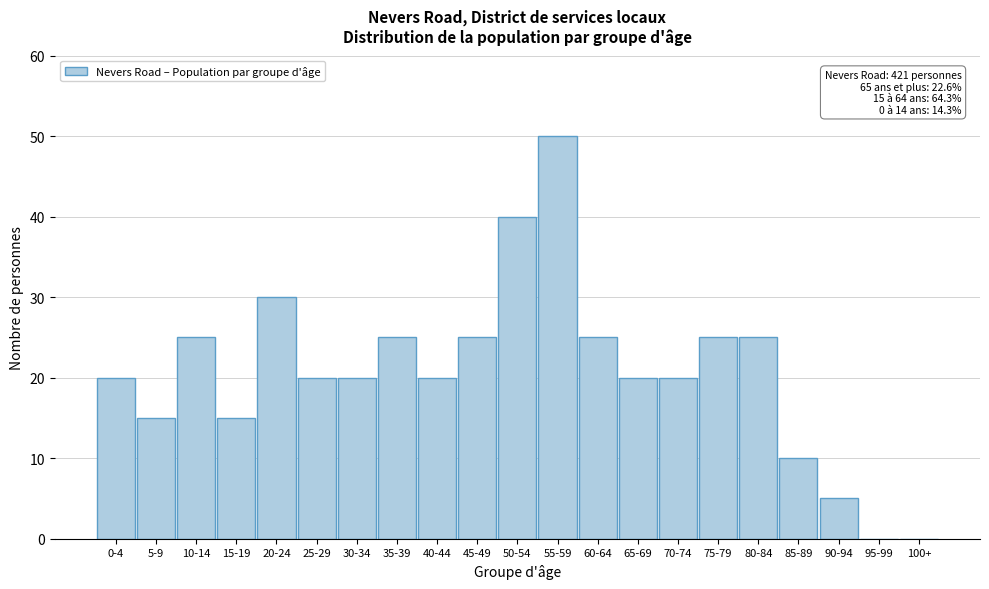

Reading left to right, what are all the values shown in this chart?

0-4=20	5-9=15	10-14=25	15-19=15	20-24=30	25-29=20	30-34=20	35-39=25	40-44=20	45-49=25	50-54=40	55-59=50	60-64=25	65-69=20	70-74=20	75-79=25	80-84=25	85-89=10	90-94=5	95-99=0	100+=0